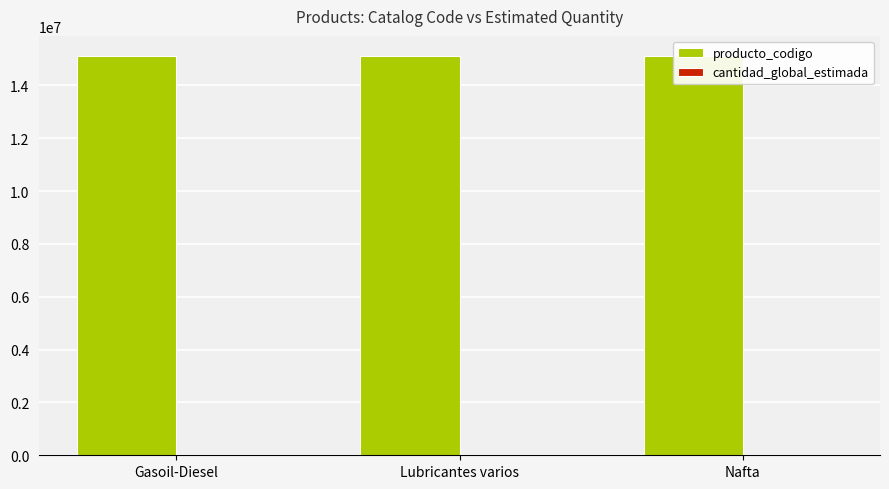

How many data points in producto_codigo are less than 15101505?

1